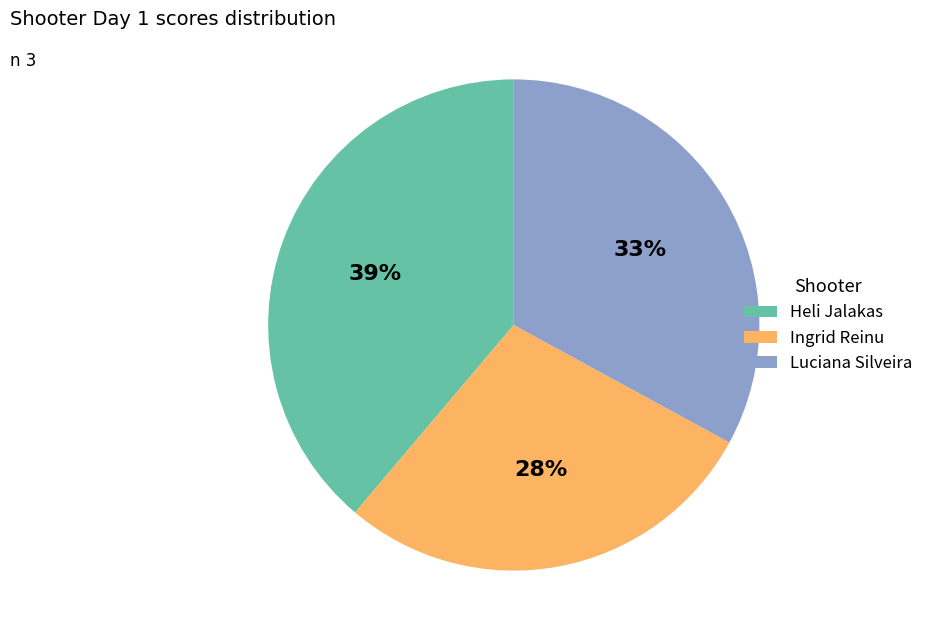

Rank the categories by value from lowest to highest.

Ingrid Reinu, Luciana Silveira, Heli Jalakas